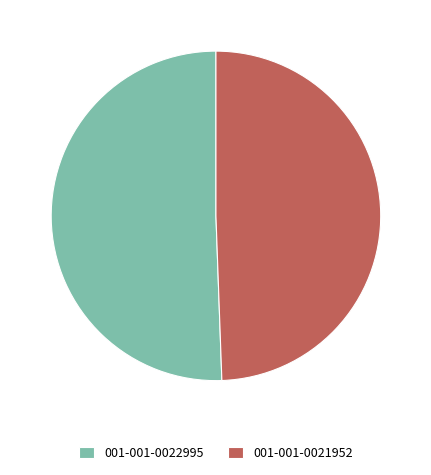

Which category has the smallest portion of the pie?

001-001-0021952